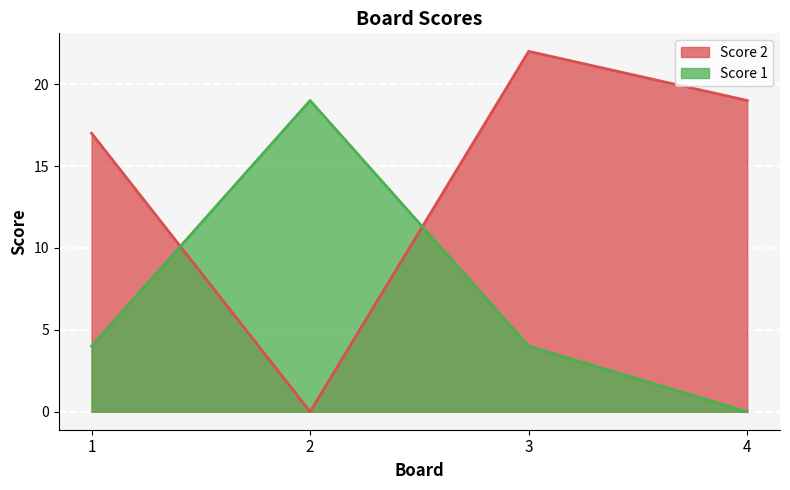

True or false: Score 2 has more than 2 interior local peaks.

False